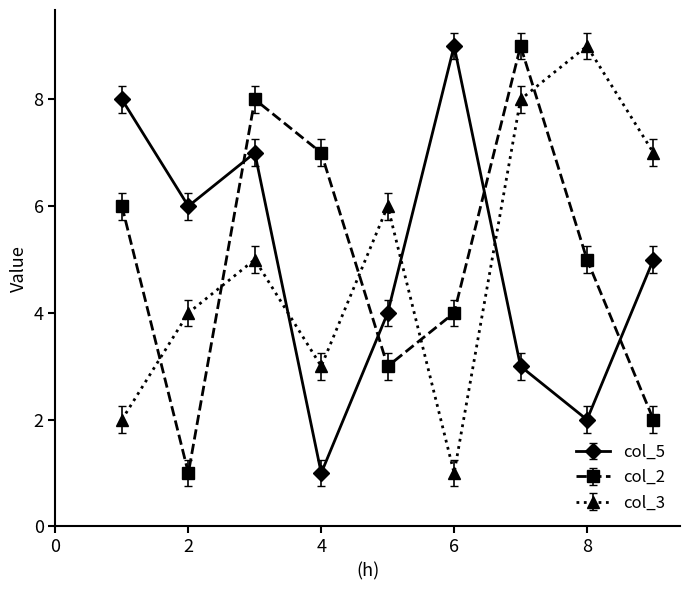

What is the difference between the second highest and minimum values in the col_3 series?

7